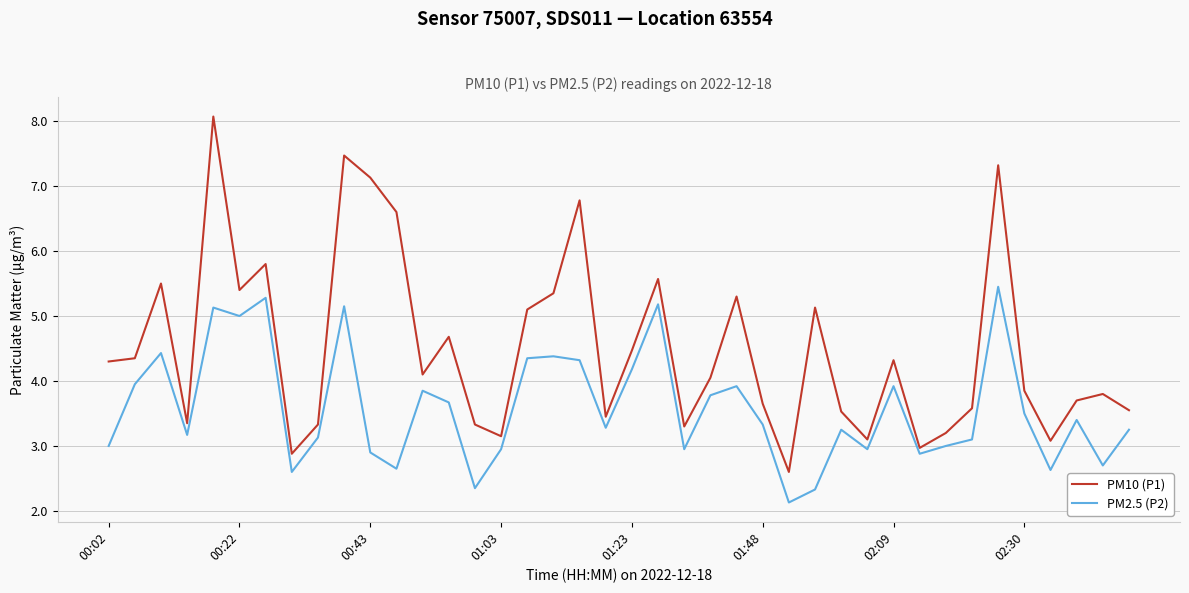

Which series has the largest total across all categories?

PM10 (P1)